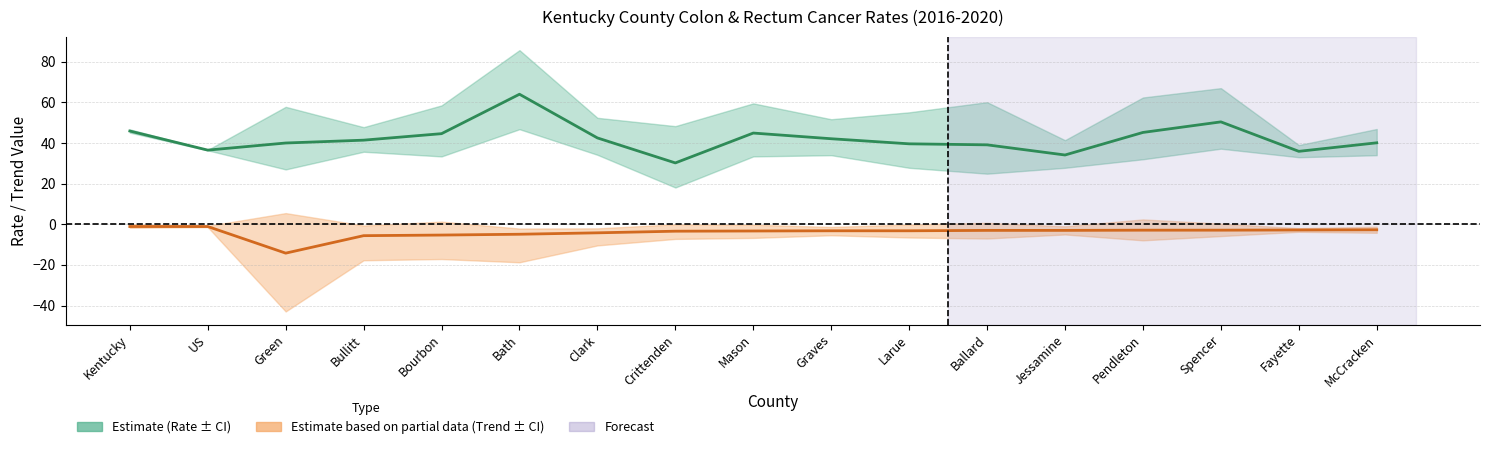

What is the difference between the highest and lowest values at McCracken?

42.8